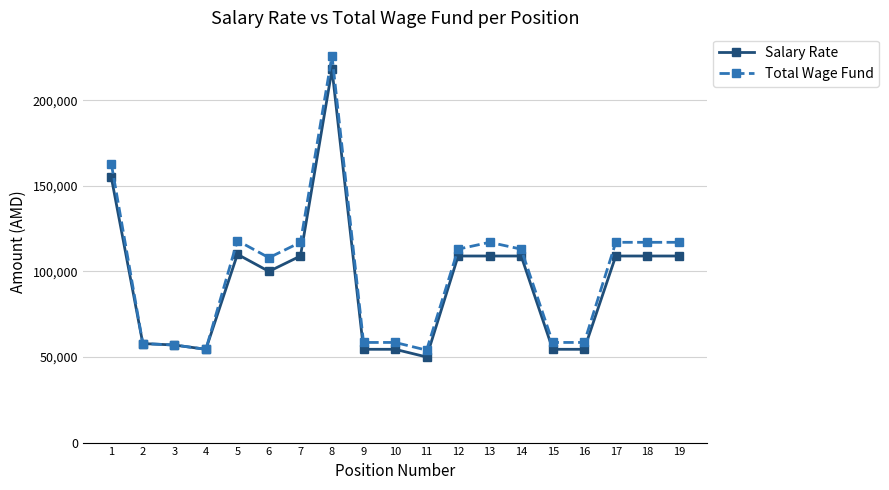

Read the Salary Rate value at 13, to the nearest 100.

109000